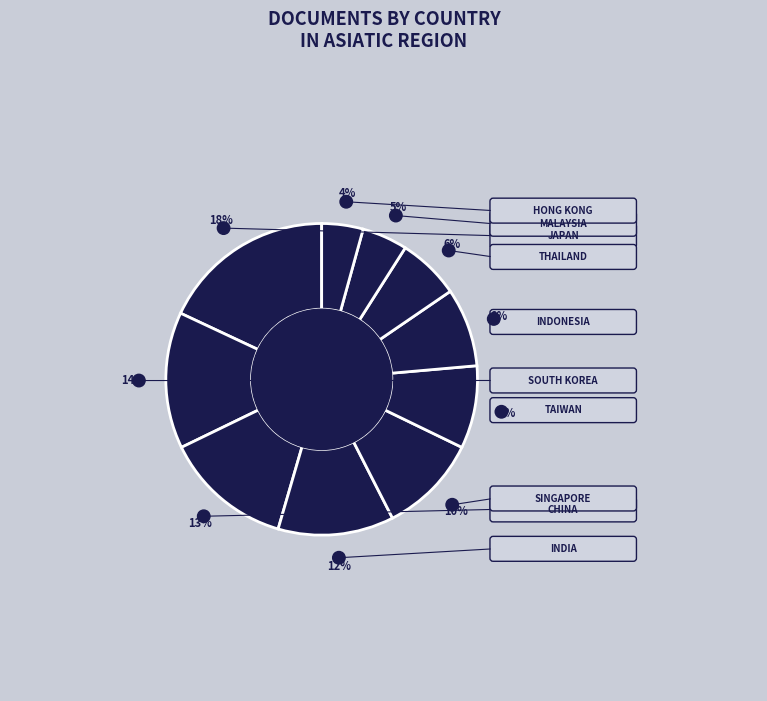

Count the number of slices in the pie.

10